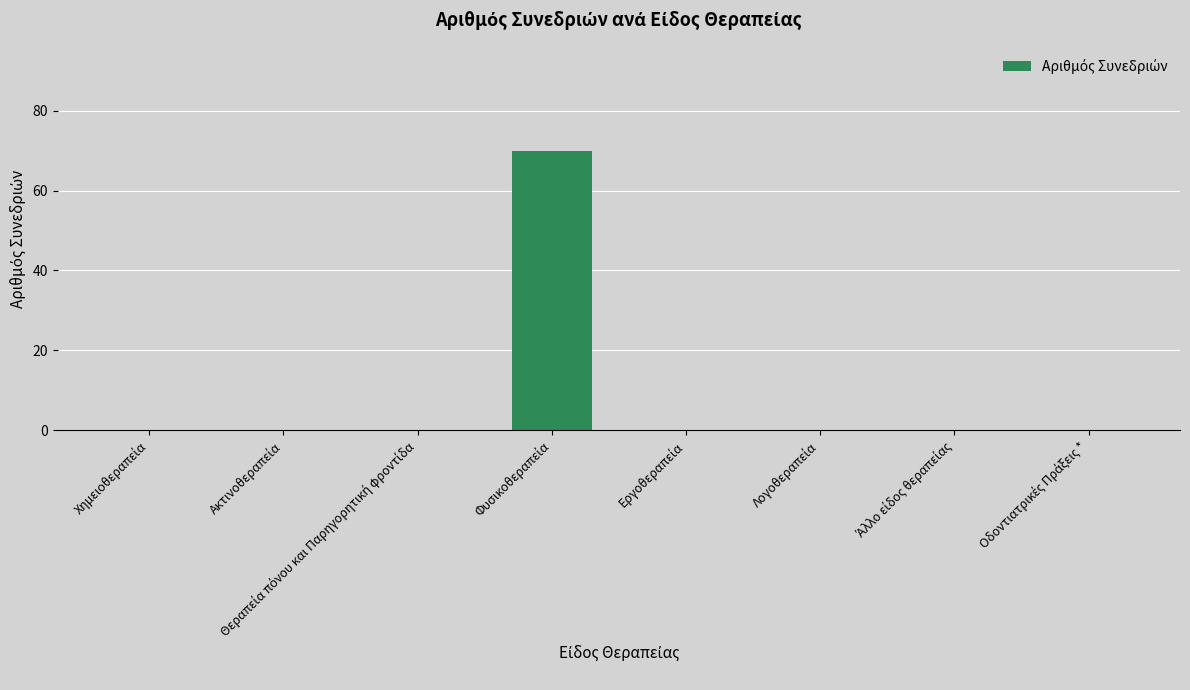

What is the average value?

9